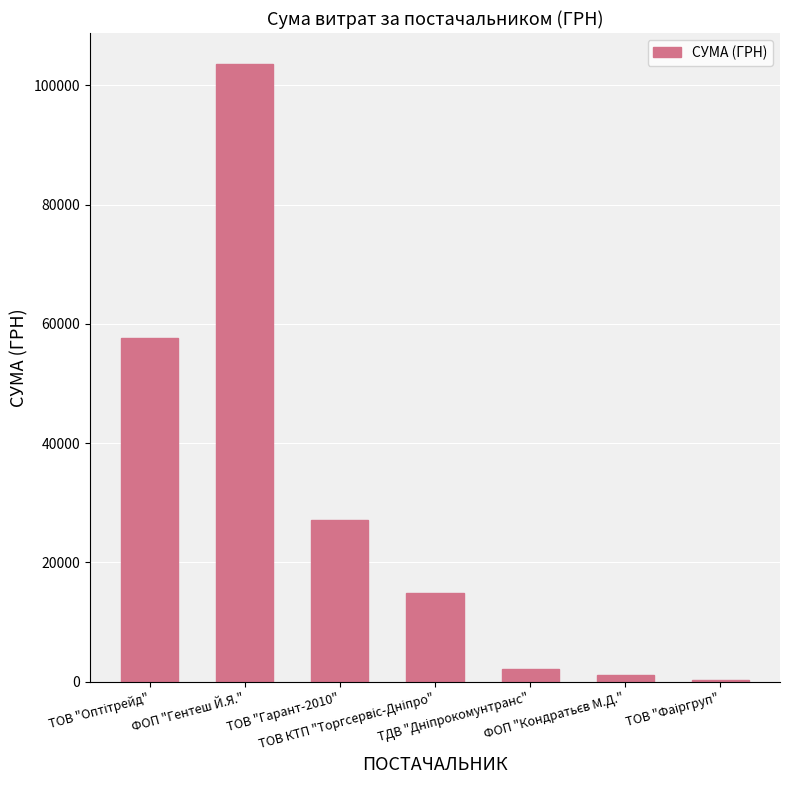

What is the difference between the maximum and minimum values?

103251.8